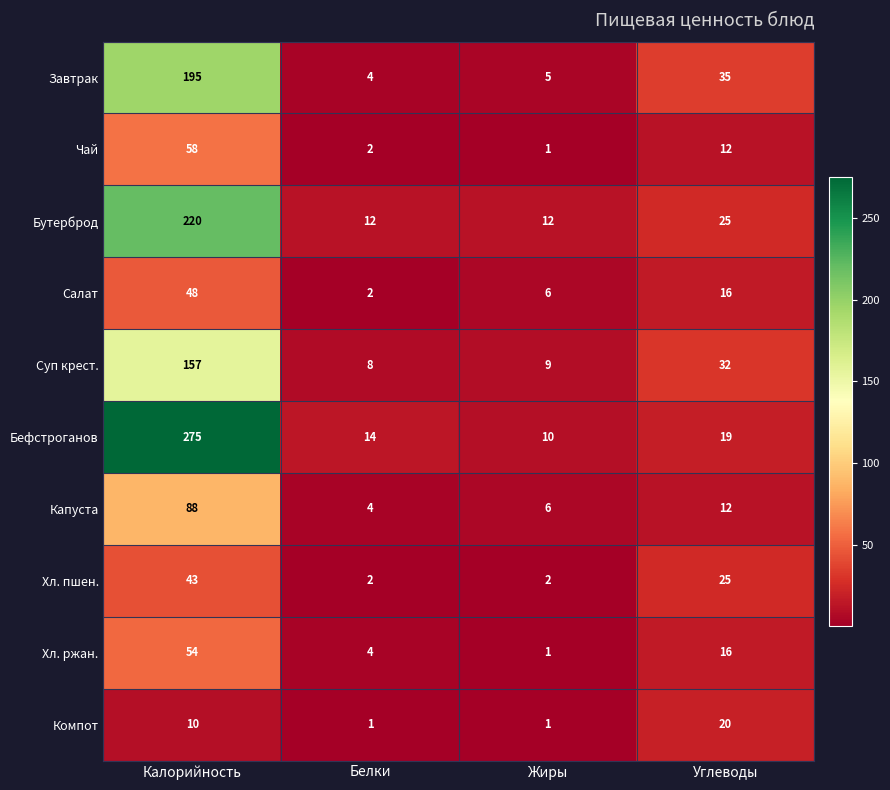

What is the spread (max minus min) of values at Белки?

13